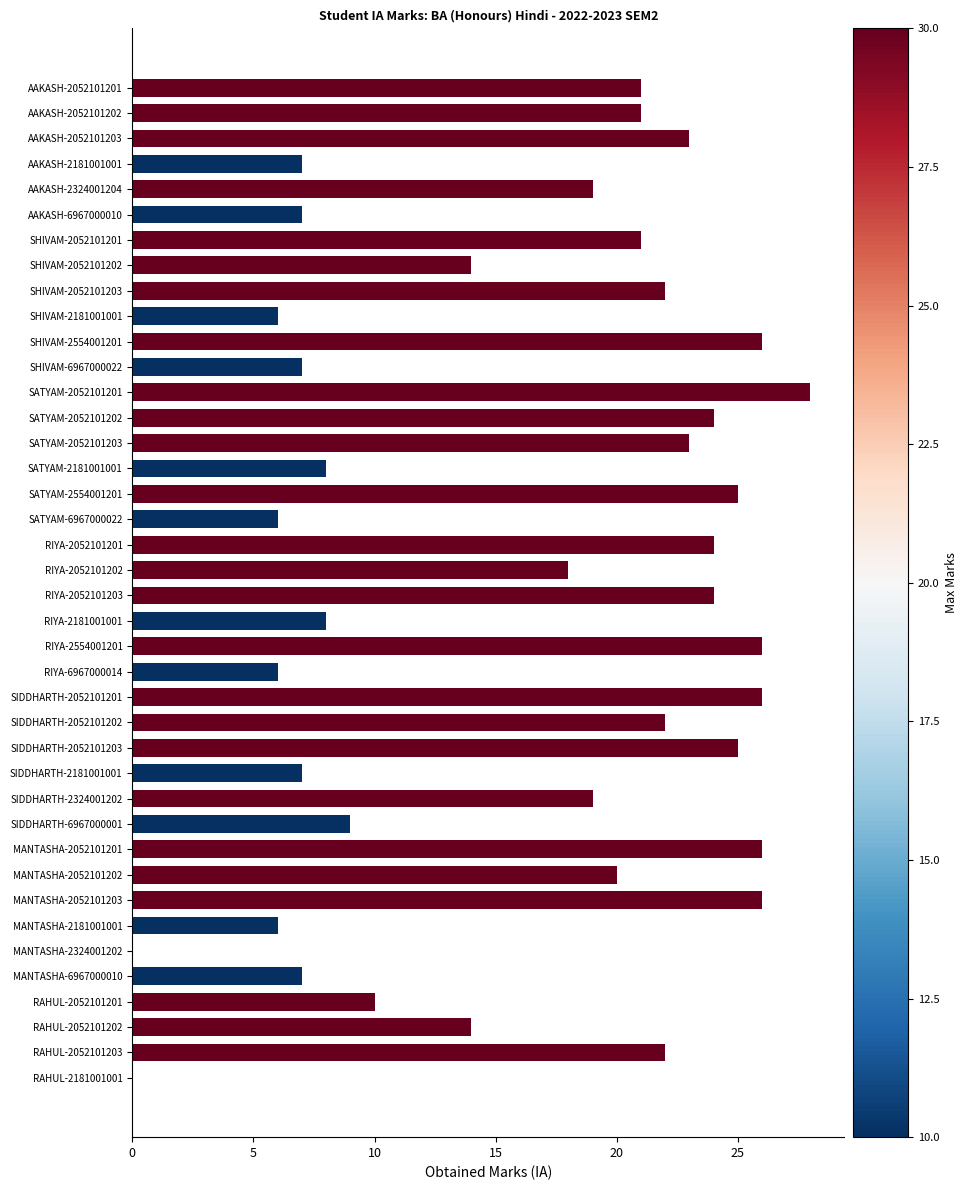

What is the sum of all values?

653